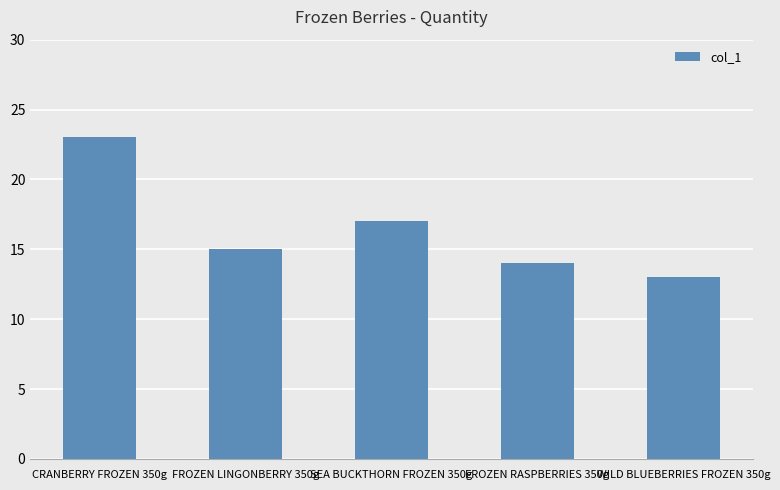

What is the label of the 3rd bar from the right?

SEA BUCKTHORN FROZEN 350g